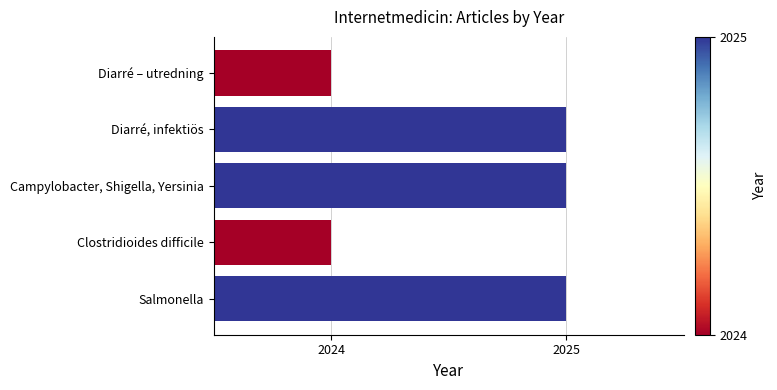

Read the value at Salmonella.

2025